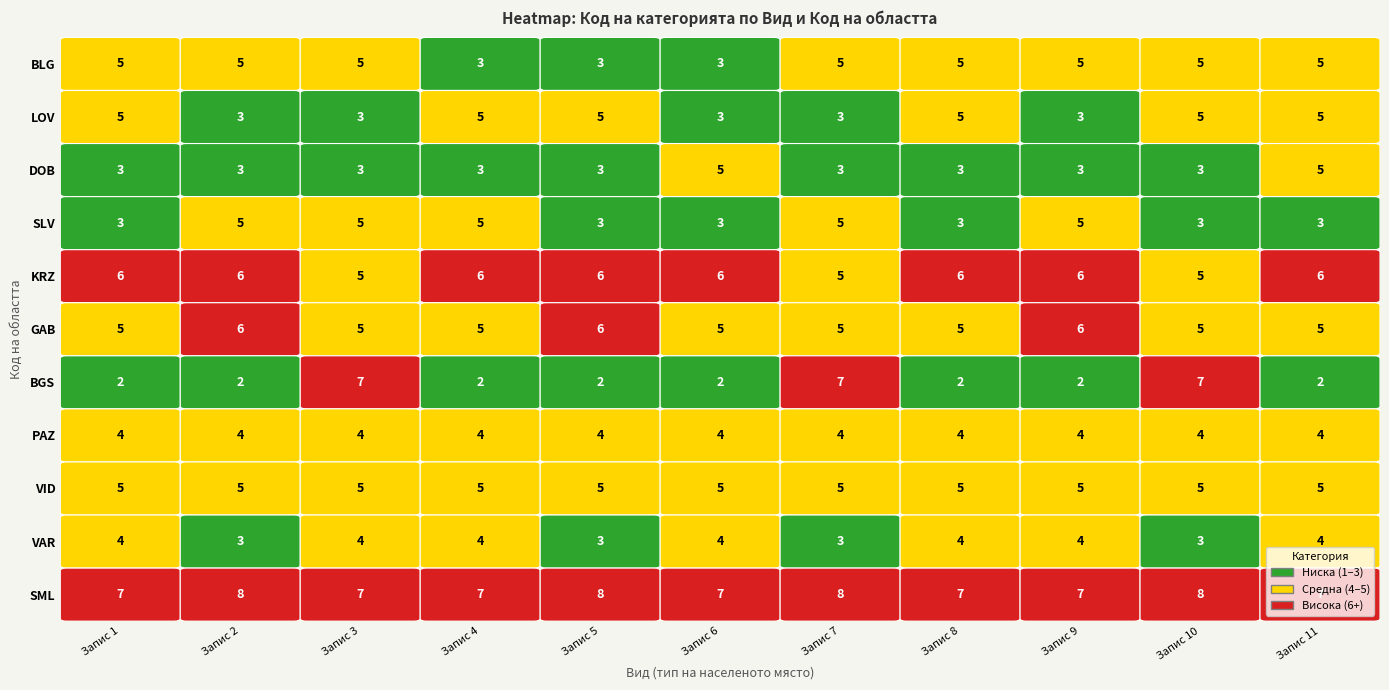

What is the average value of the BGS series?

3